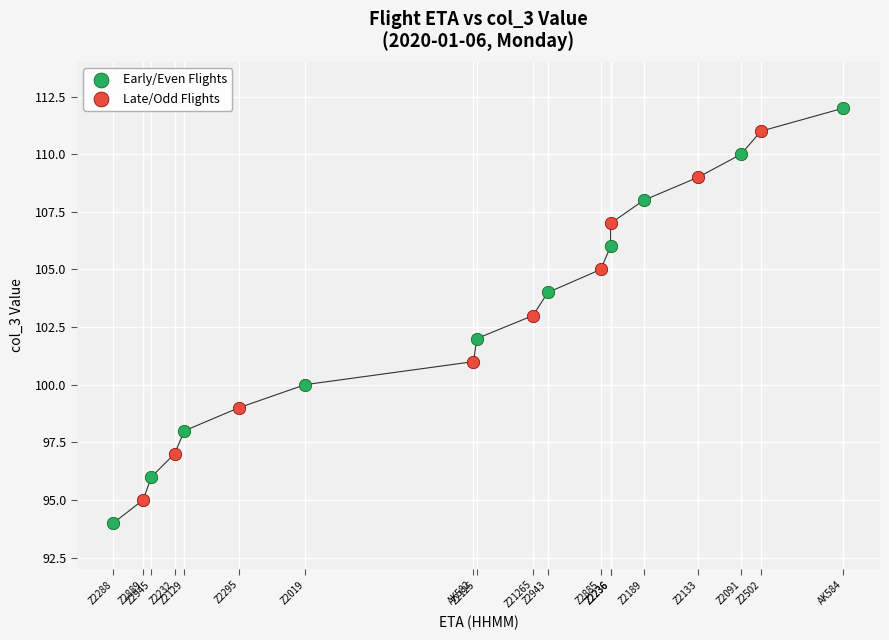

Which series contains the lowest Y value?

Early/Even Flights